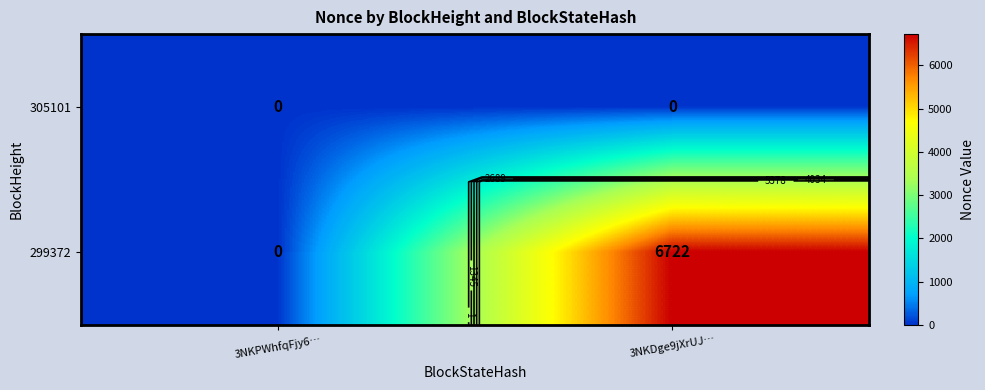

True or false: 299372 has a value of -4548 at 3NKPWhfqFjy6….

False